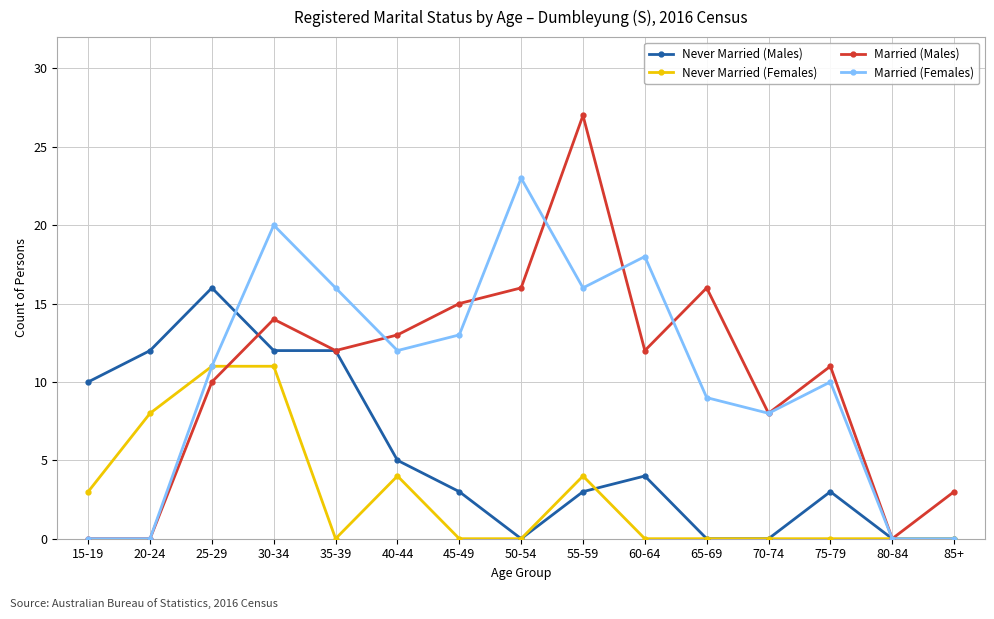

How many interior local peaks does the Married (Females) series have?

4